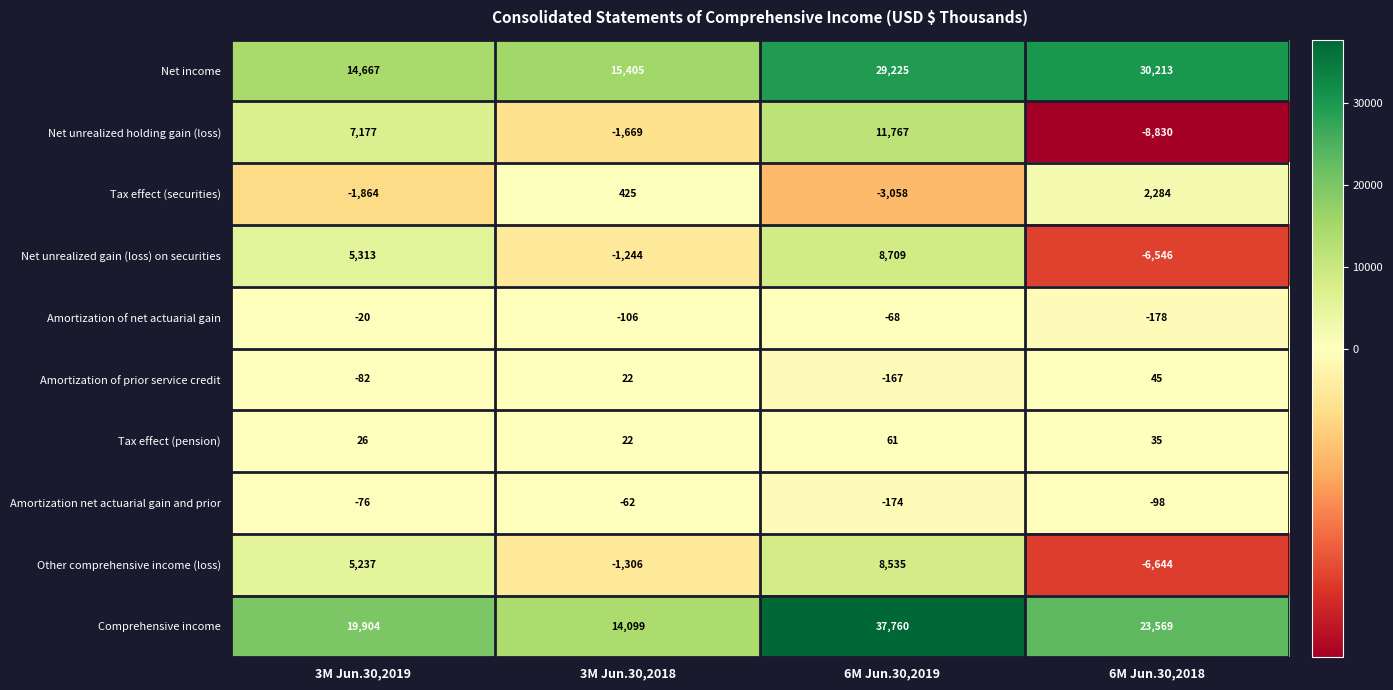

At which category is the sum across all series the highest?

6M Jun.30,2019